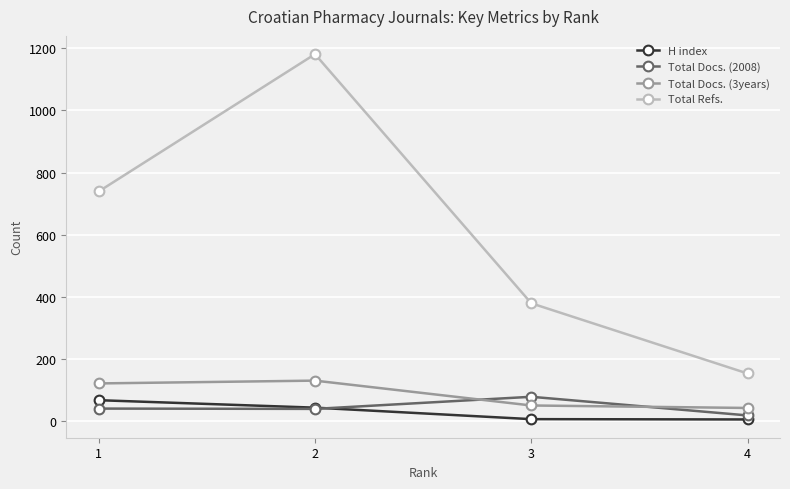

What is the value of the Total Docs. (3years) point at the 1st from the left?

121